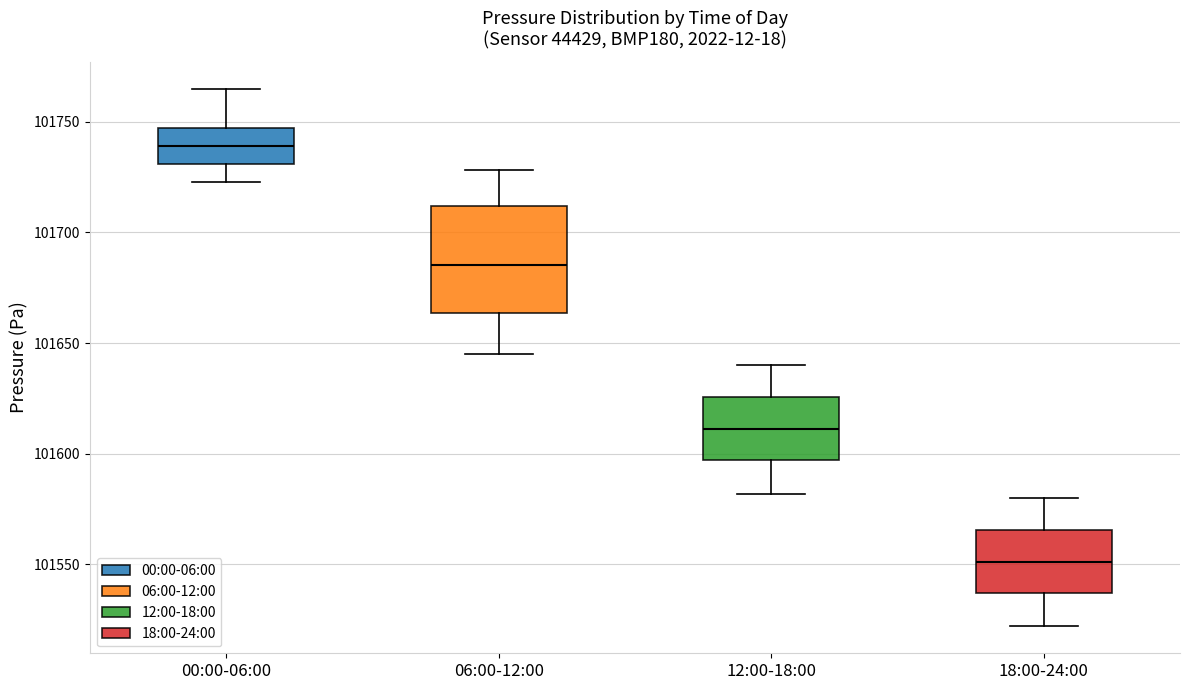

Which box has the highest median line?

00:00-06:00